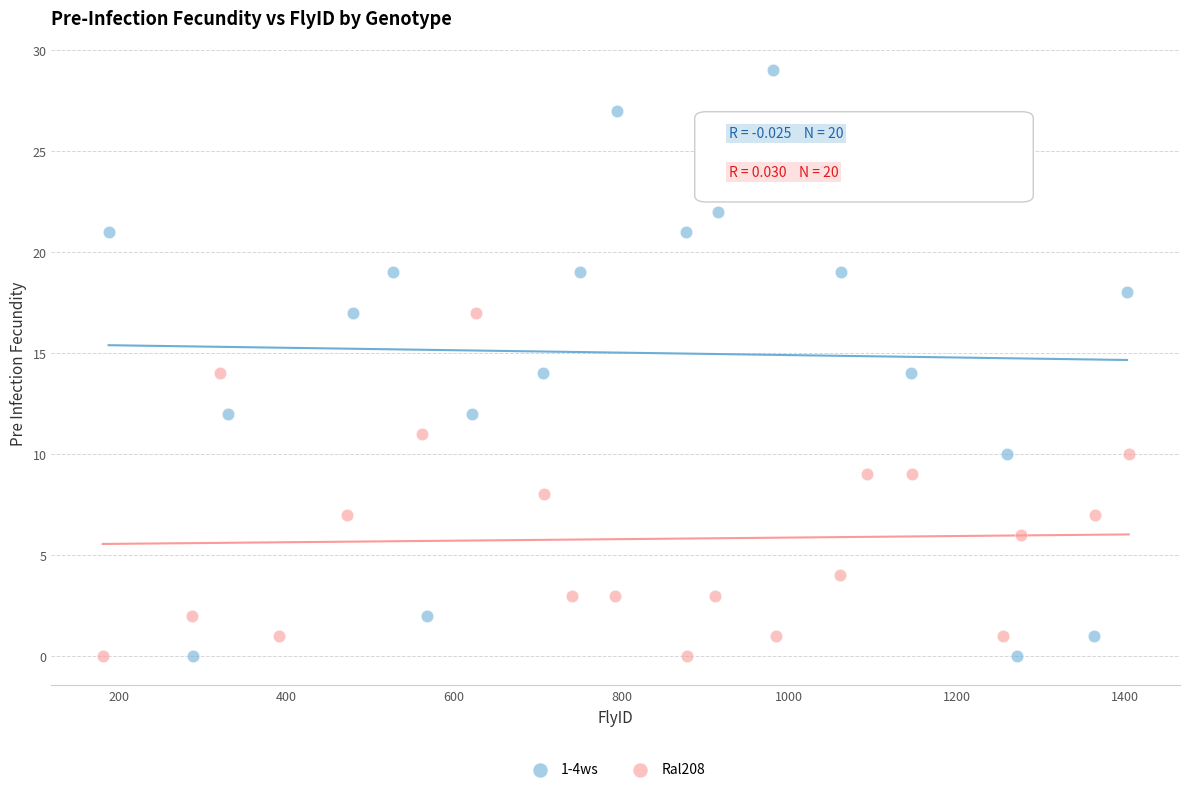

Which series reaches the maximum Y coordinate?

1-4ws